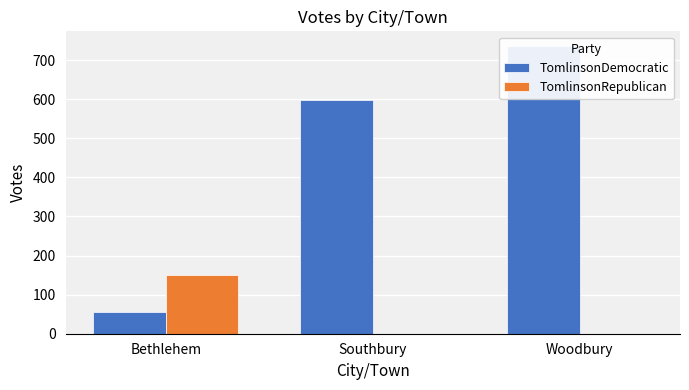

Between Bethlehem and Woodbury, which series saw the biggest shift?

TomlinsonDemocratic